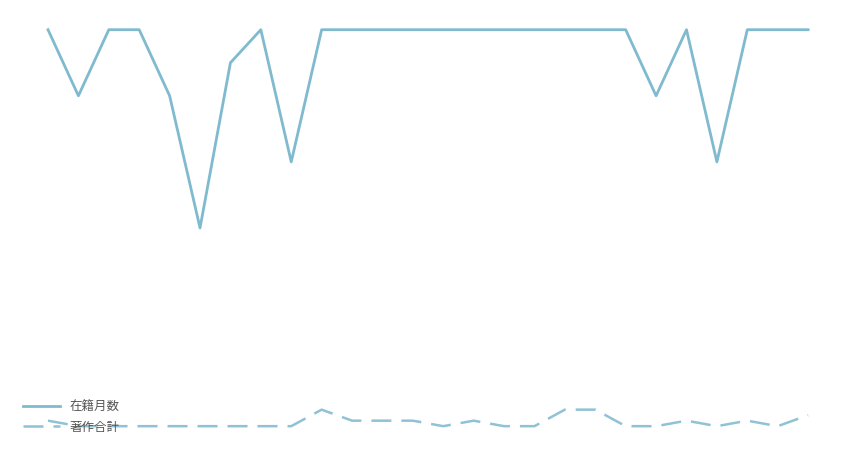

What is the value of the 在籍月数 point at the 6th from the left?

36